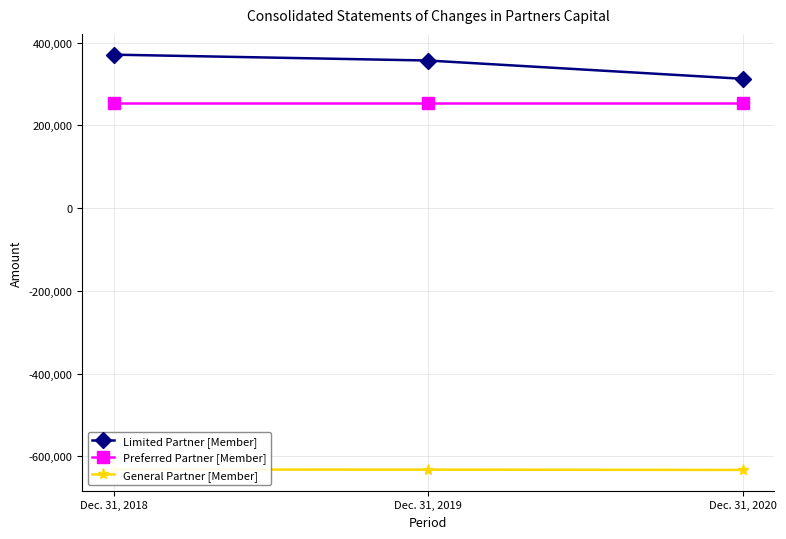

Which has a higher value, Dec. 31, 2018 or Dec. 31, 2019?

Dec. 31, 2018